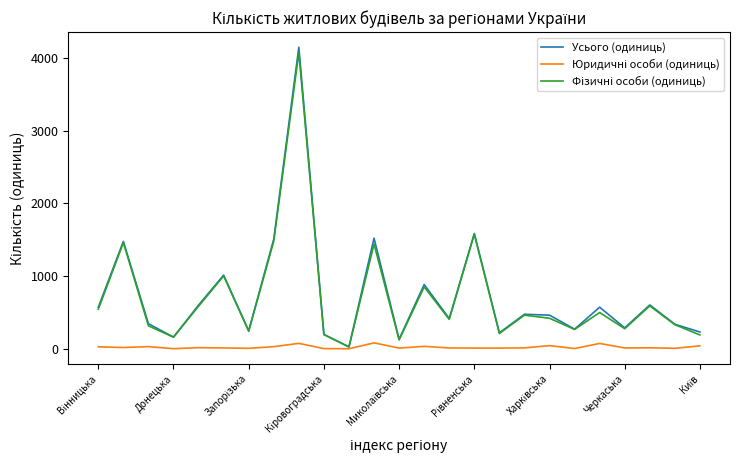

How many lines are shown in the chart?

3